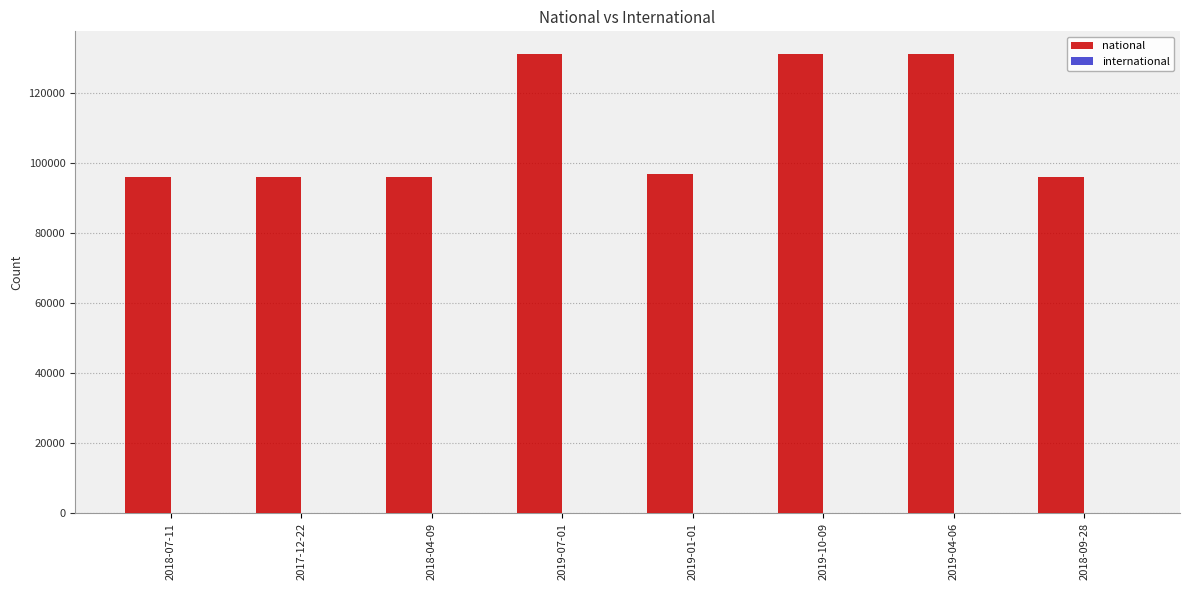

How many distinct data groups are displayed?

1